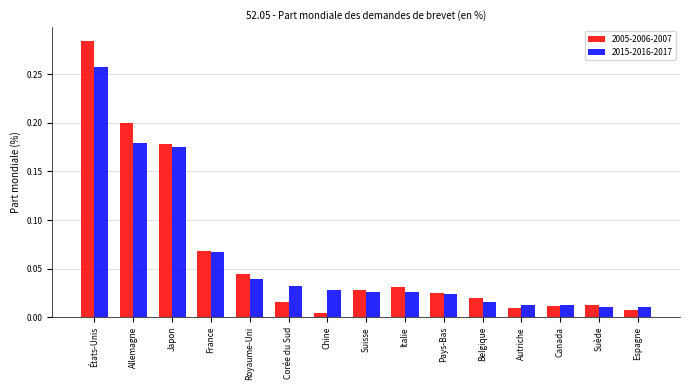

At how many categories does at least one series exceed 0?

15